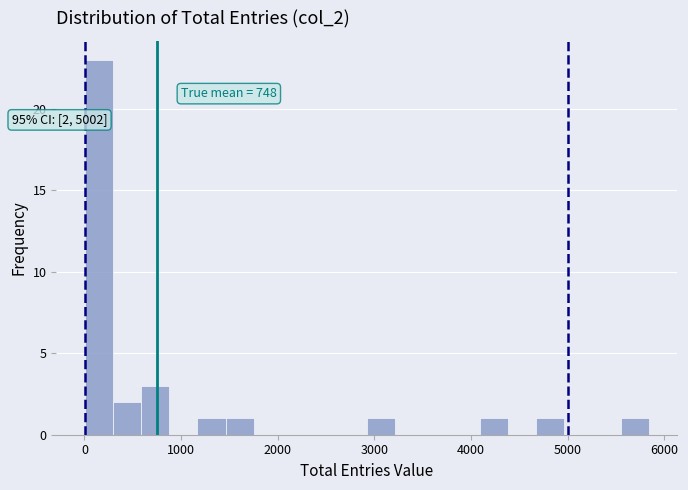

Read against the x-axis, roughly where is the centre of the tallest bar?

100